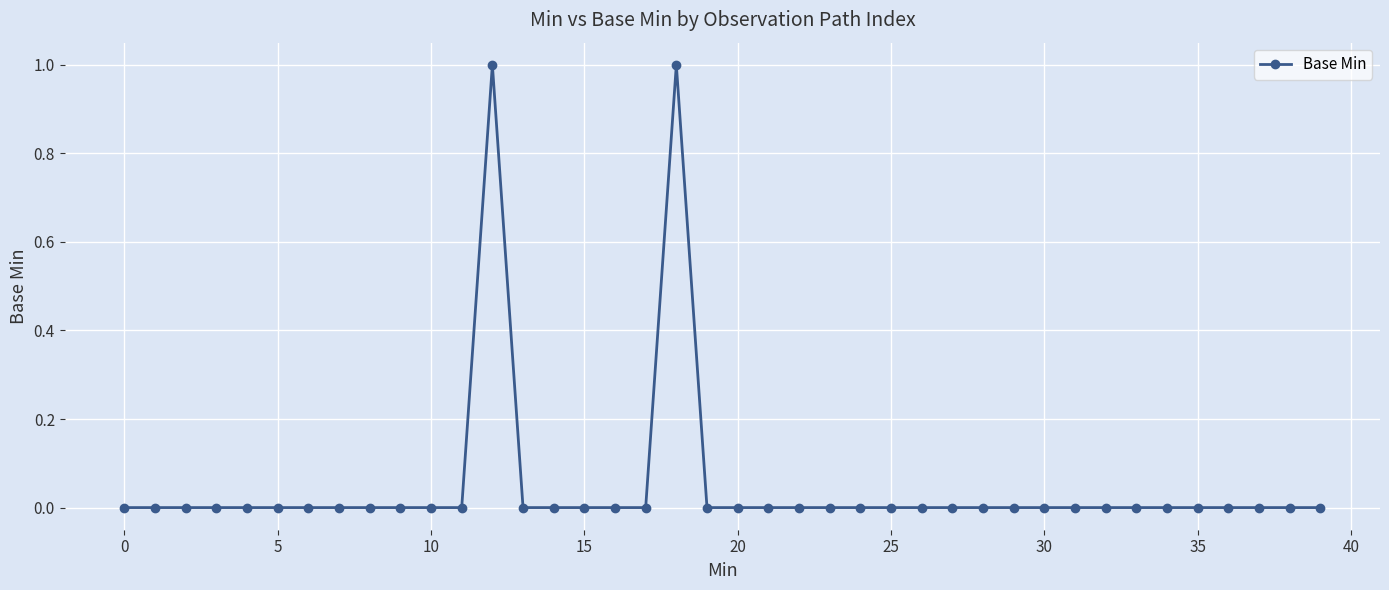

True or false: the data has more than 1 interior local peaks.

True